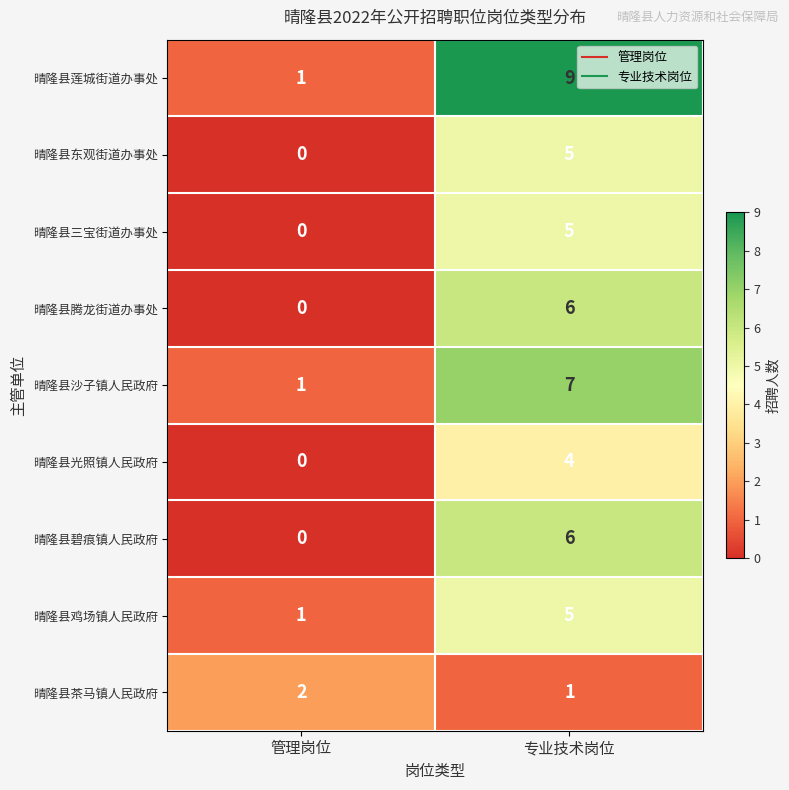

Which series changed the most between 管理岗位 and 专业技术岗位?

晴隆县莲城街道办事处